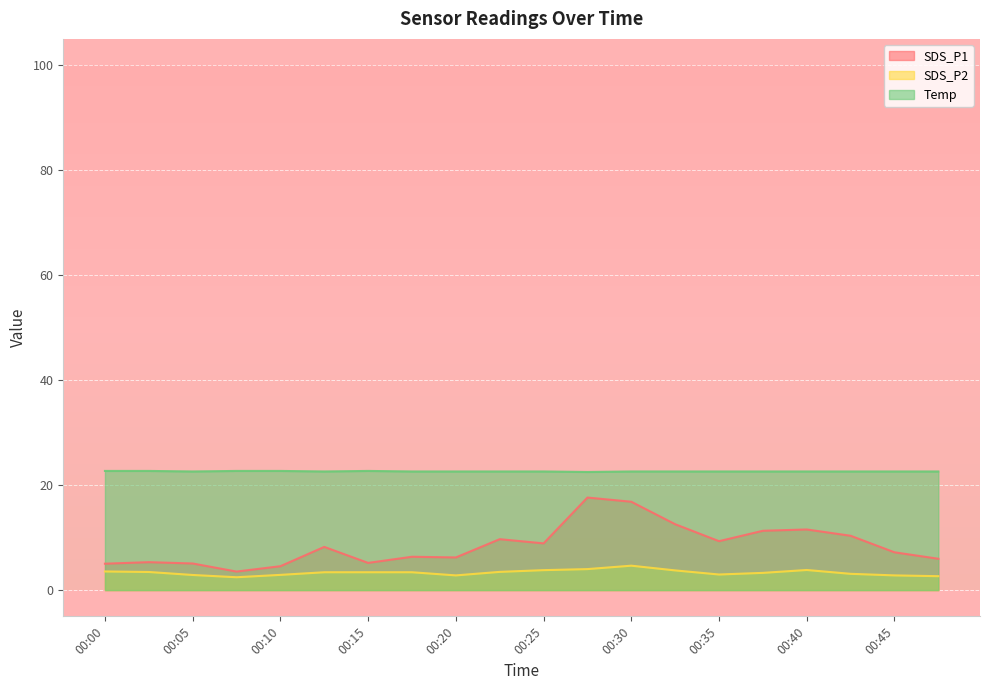

Which category has the highest value in the SDS_P2 series?

00:30